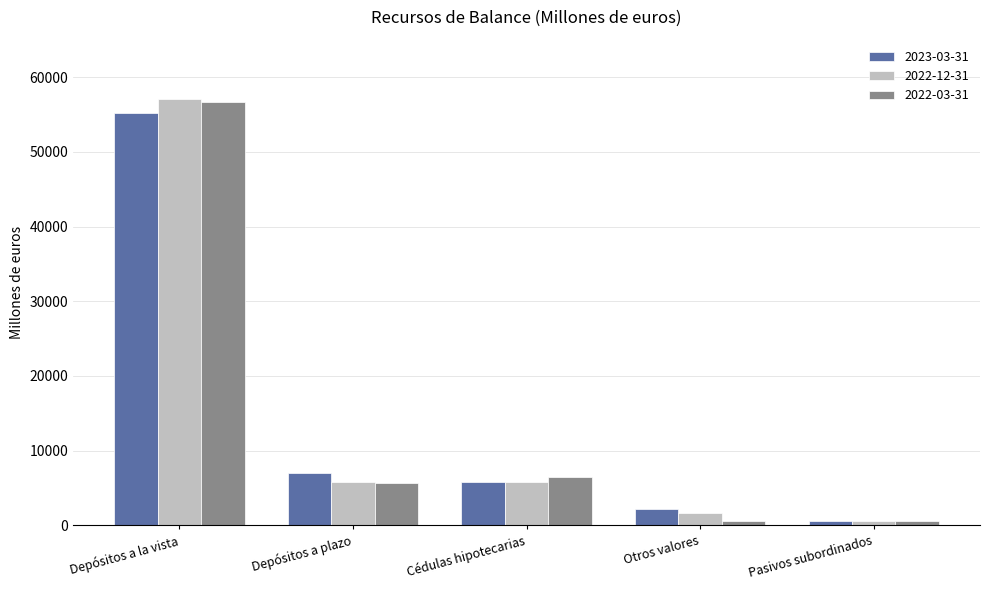

What is the sum of the 2022-12-31 values at Depósitos a plazo and Pasivos subordinados?

6473.6